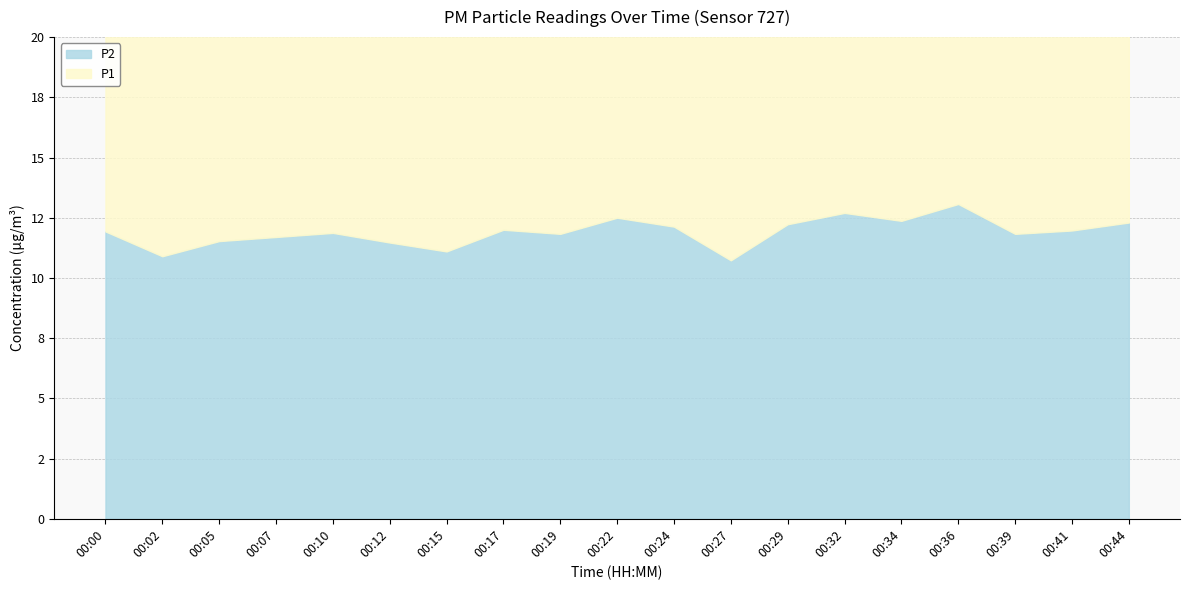

What is the maximum value shown in the chart?

14.1